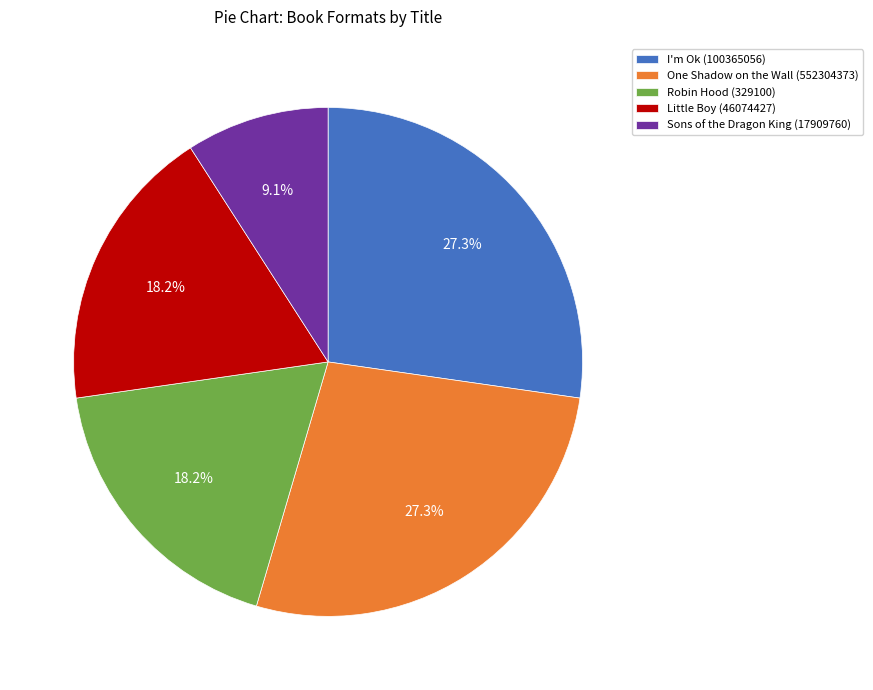

Which category has the smallest portion of the pie?

Sons of the Dragon King (17909760)